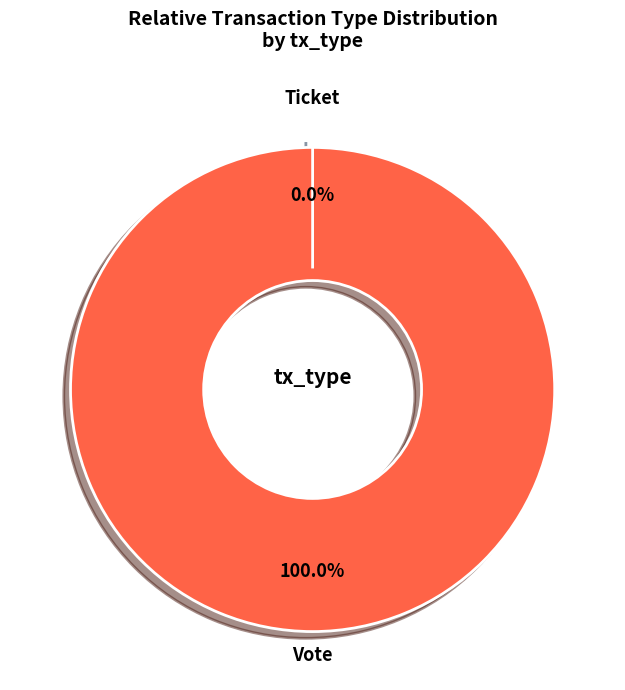

Does Vote represent more than half of the total?

Yes